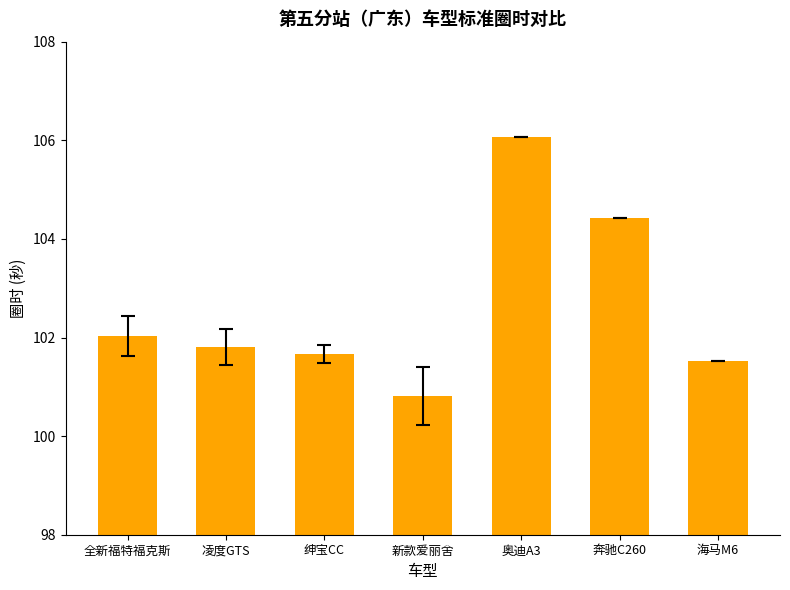

What is the difference between the values at 全新福特福克斯 and 绅宝CC?

0.4